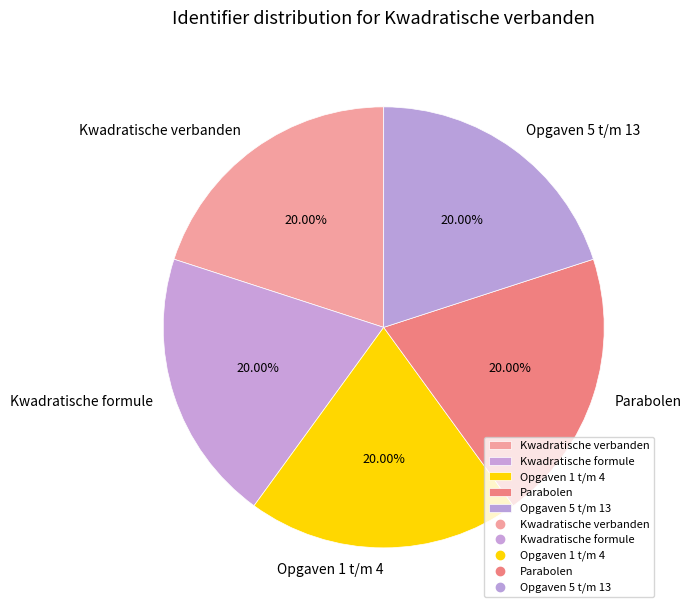

Count the number of slices in the pie.

5